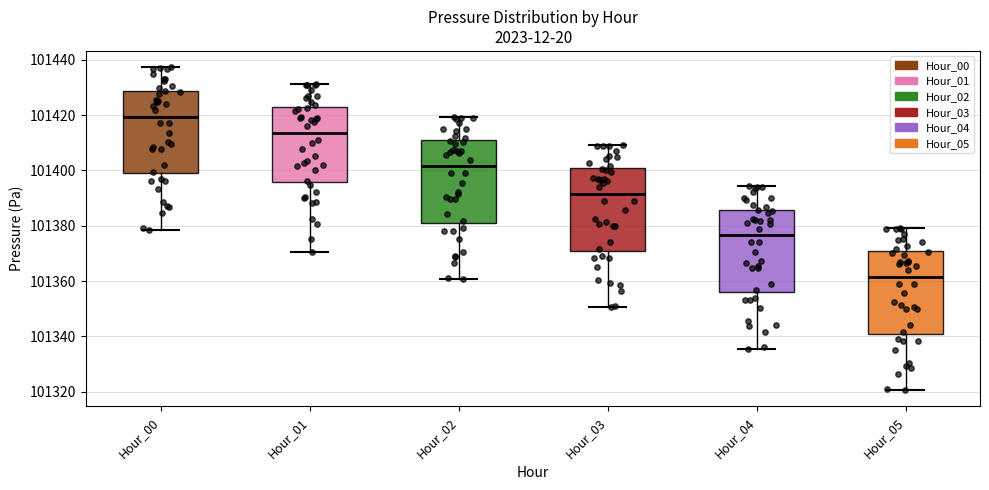

Reading left to right, transcribe this box plot: for each box, give where its median line is, the range the box spans, and where its two whiskers end, as read against the y-axis. The values are not printed on the chart, so give them approximately, as read against the axis.

Hour_00: median 101420, box 101398 to 101428, whiskers 101378 to 101438
Hour_01: median 101414, box 101396 to 101422, whiskers 101370 to 101432
Hour_02: median 101402, box 101380 to 101410, whiskers 101360 to 101420
Hour_03: median 101392, box 101370 to 101400, whiskers 101350 to 101410
Hour_04: median 101376, box 101356 to 101386, whiskers 101336 to 101394
Hour_05: median 101362, box 101340 to 101370, whiskers 101320 to 101380